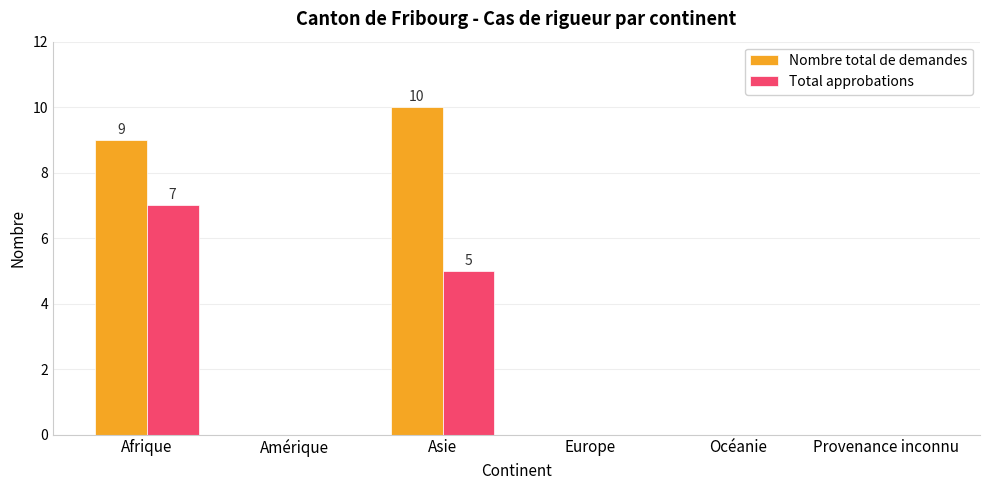

Which series has the widest spread of values?

Nombre total de demandes